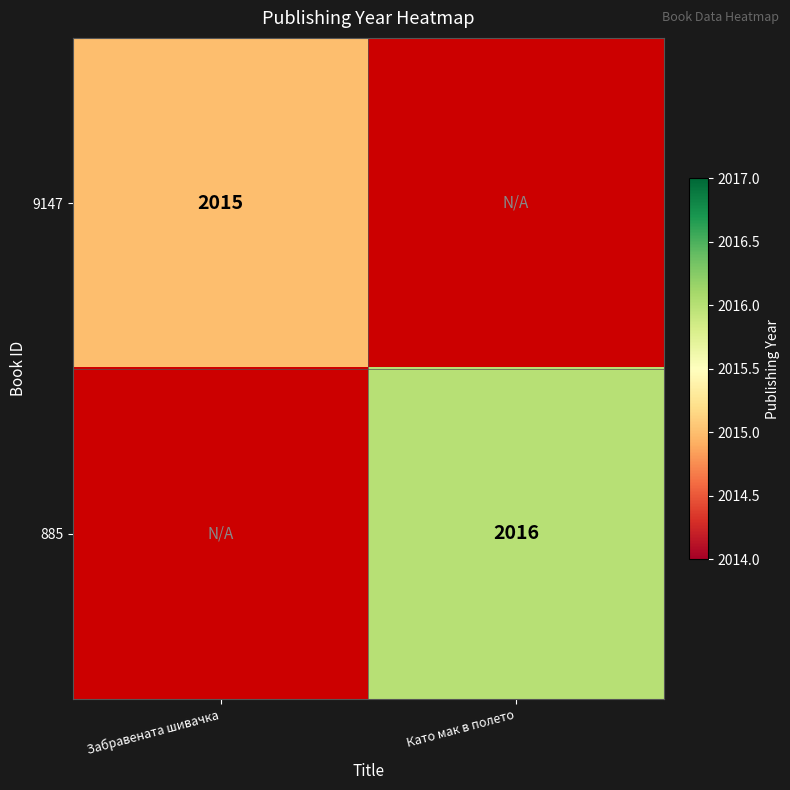

The 9147 series shows 819 at Забравената шивачка. True or false?

False